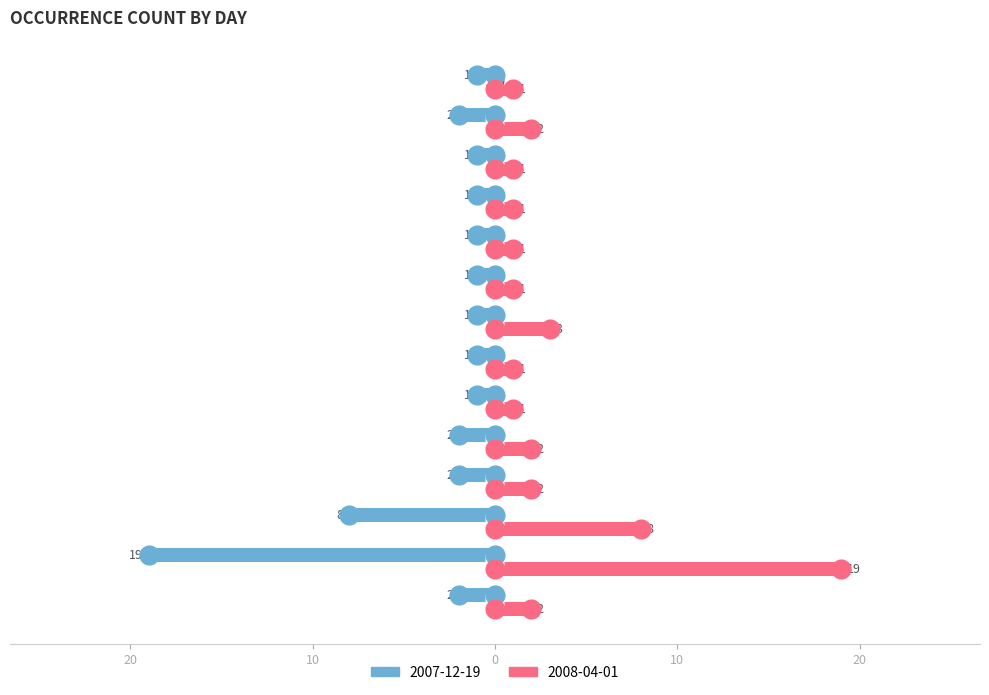

Which series reaches the maximum Y coordinate?

2008-04-01